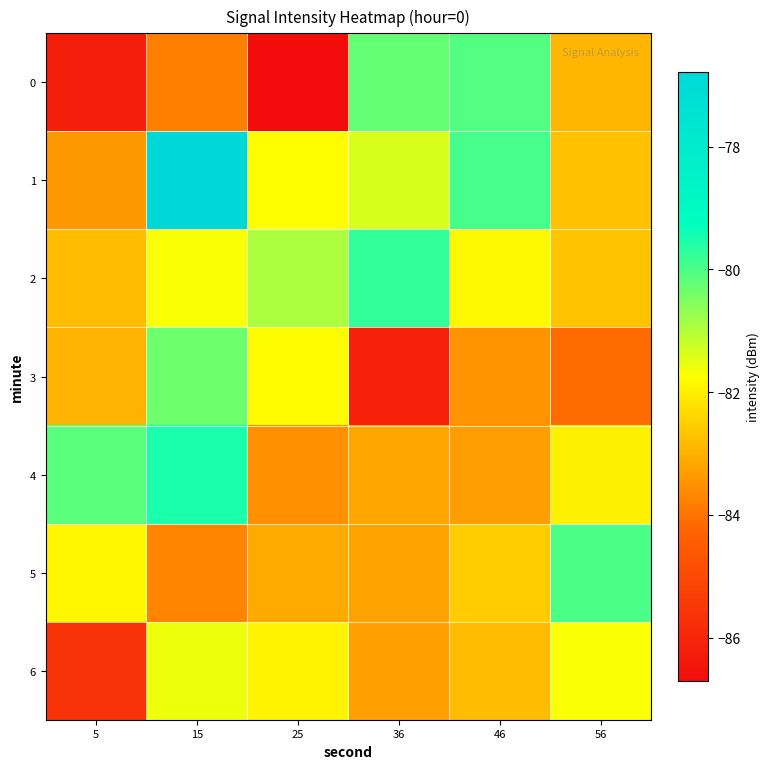

Reading right to left, extract all data points from this chart.

0: 56=-82.9	46=-80.1	36=-80.2	25=-86.7	15=-83.8	5=-86.2
1: 56=-82.8	46=-80.0	36=-81.4	25=-81.8	15=-76.8	5=-83.4
2: 56=-82.7	46=-81.8	36=-79.7	25=-80.9	15=-81.7	5=-82.8
3: 56=-84.1	46=-83.5	36=-86.1	25=-81.8	15=-80.3	5=-83.0
4: 56=-82.0	46=-83.3	36=-83.2	25=-83.5	15=-79.5	5=-80.1
5: 56=-80.0	46=-82.6	36=-83.2	25=-83.1	15=-83.7	5=-81.9
6: 56=-81.7	46=-82.8	36=-83.3	25=-81.9	15=-81.6	5=-85.6